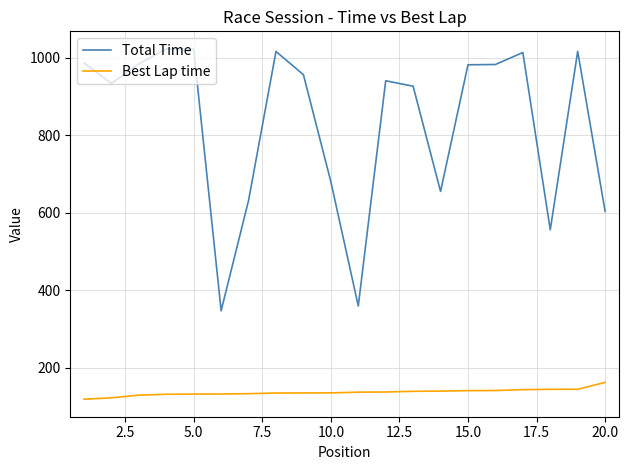

Which series has the largest total across all categories?

Total Time